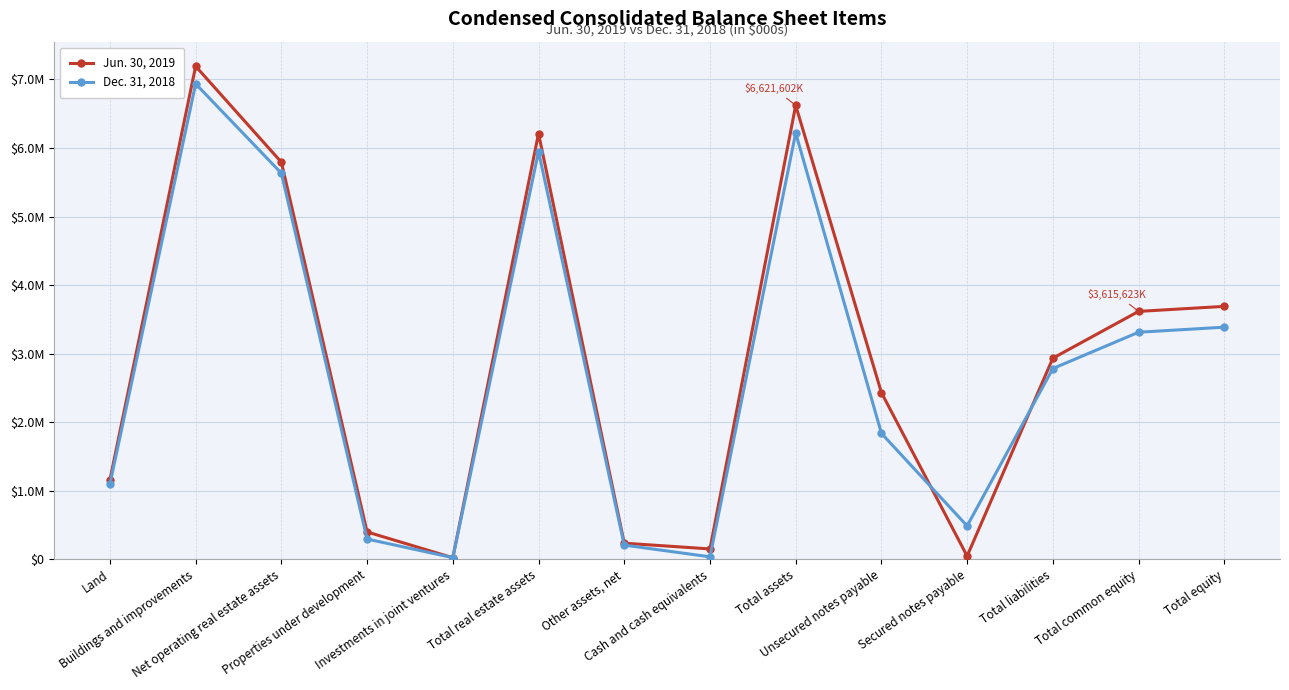

Is the value of Dec. 31, 2018 at Secured notes payable greater than the value of Jun. 30, 2019 at Total liabilities?

No